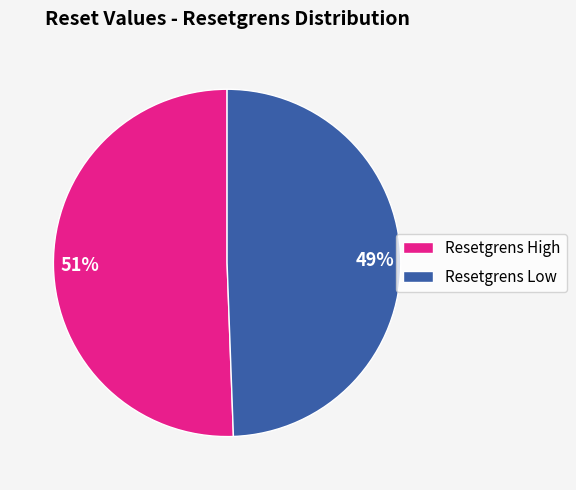

Which slice is the largest?

Resetgrens High